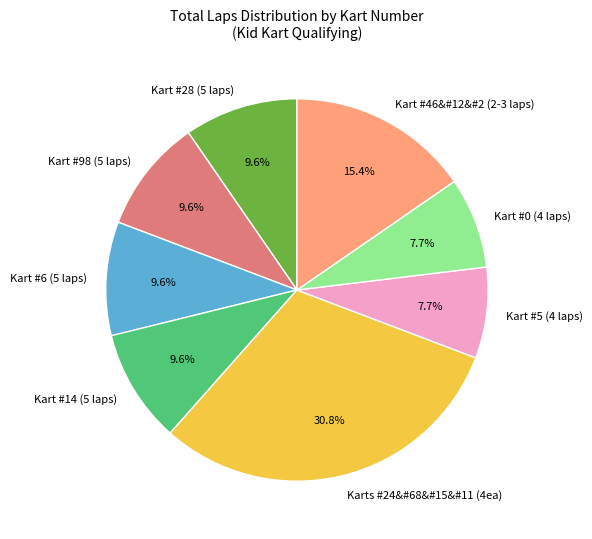

What is the largest slice in the pie chart?

Karts #24&#68&#15&#11 (4ea)